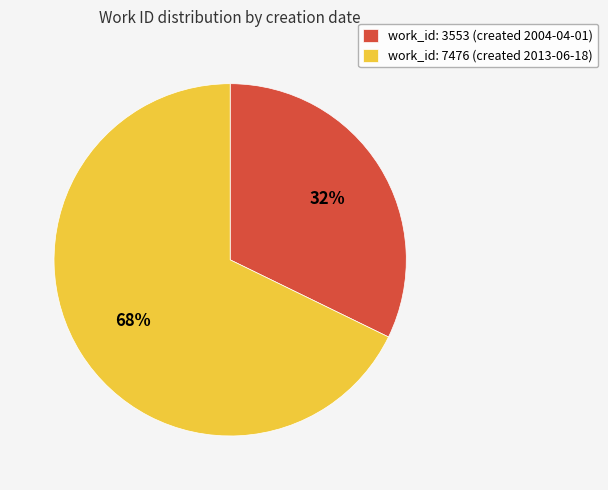

What is the majority slice?

work_id: 7476 (created 2013-06-18)